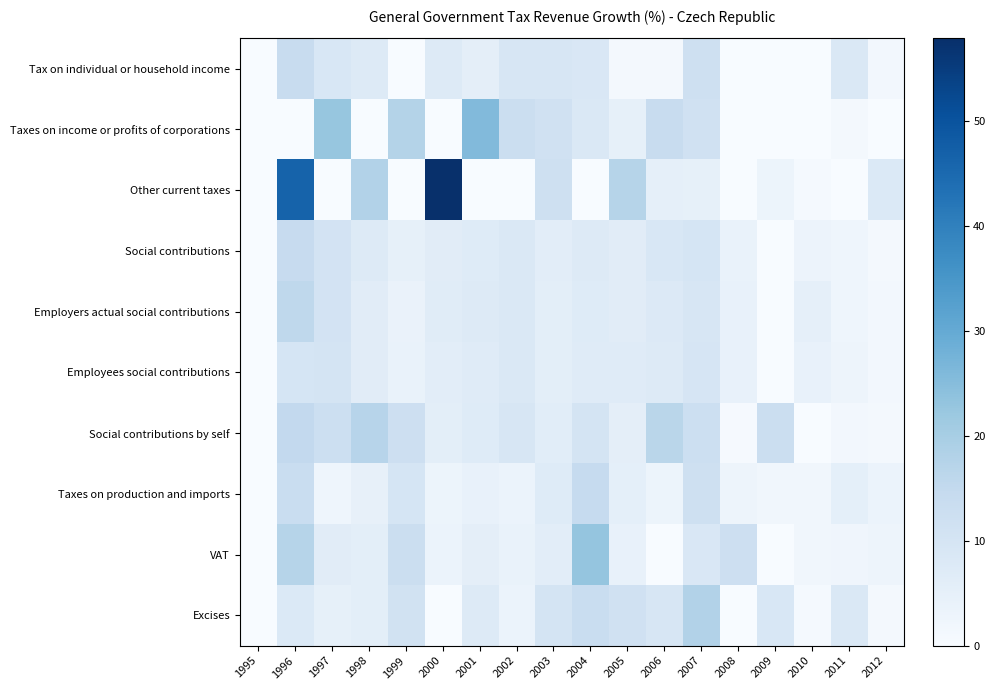

List the series in order of their peak value, highest first.

Other current taxes, Taxes on income or profits of corporations, VAT, Excises, Social contributions by self, Employers actual social contributions, Taxes on production and imports, Social contributions, Tax on individual or household income, Employees social contributions